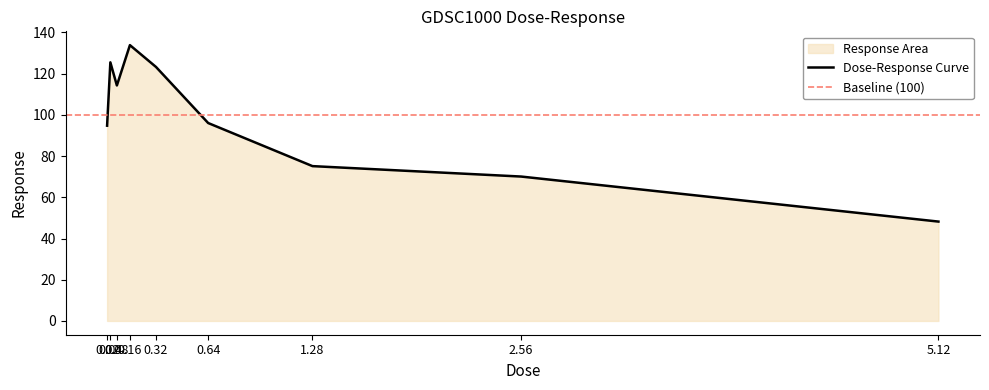

How many series are shown in this chart?

1